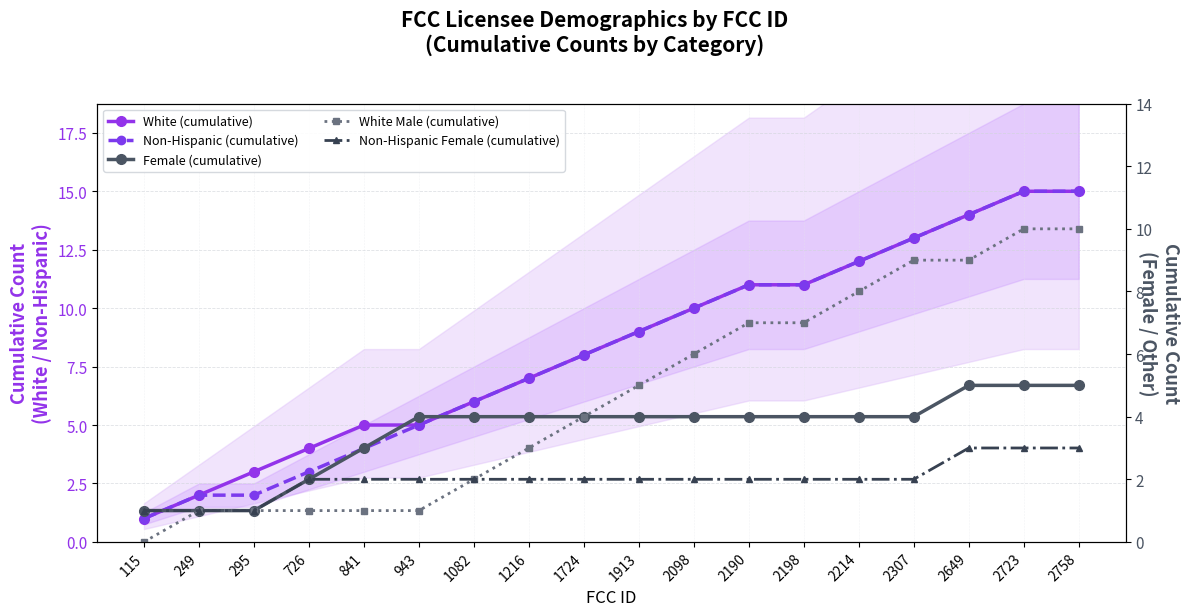

What is the value of the Female (cumulative) point at the 18th from the left?

5